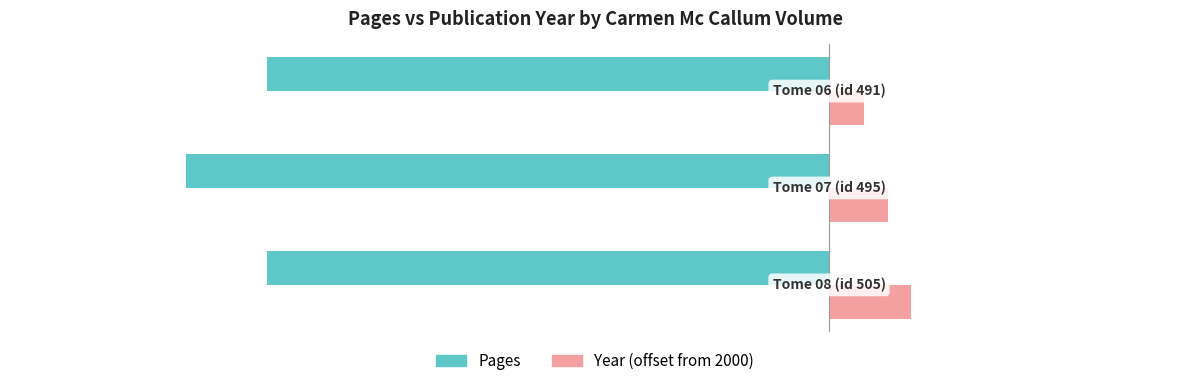

What is the minimum value shown in the chart?

-55